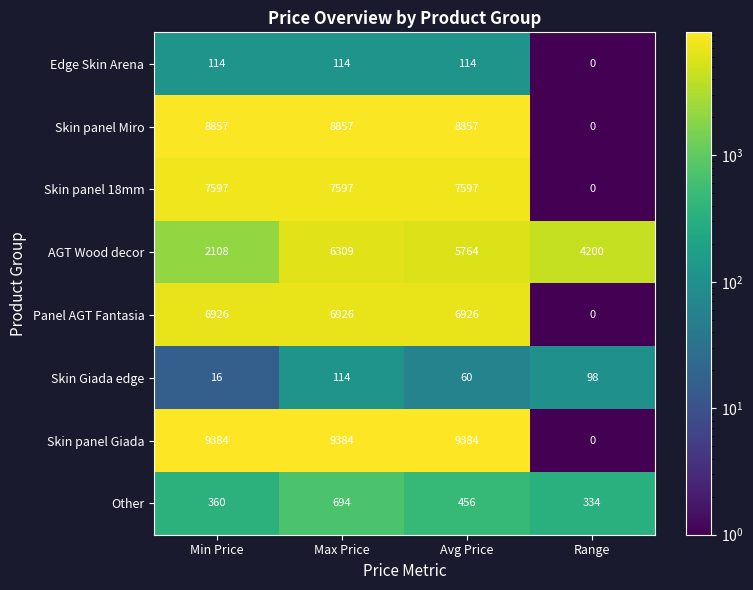

Which series changed the most between Min Price and Max Price?

AGT Wood decor